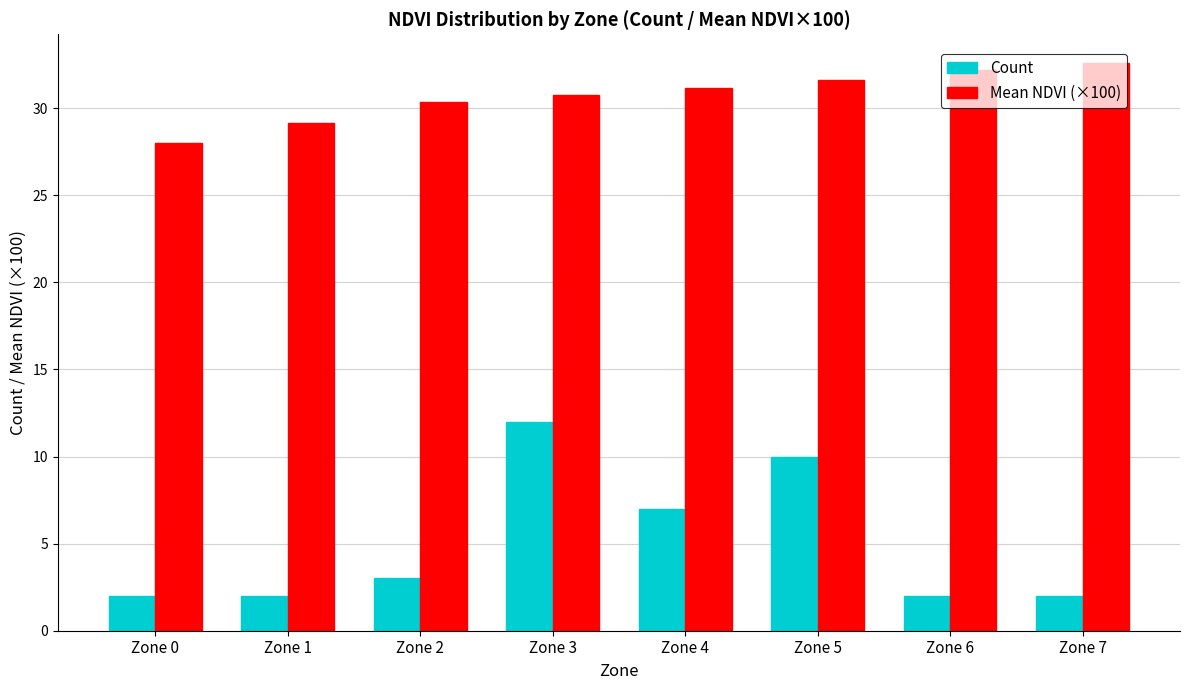

Is it true that Mean NDVI (×100) equals 41.1 at Zone 1?

False